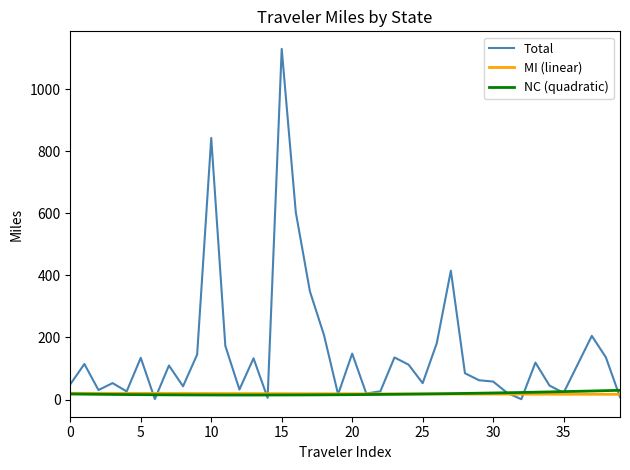

Which series has the largest range (max minus min)?

Total